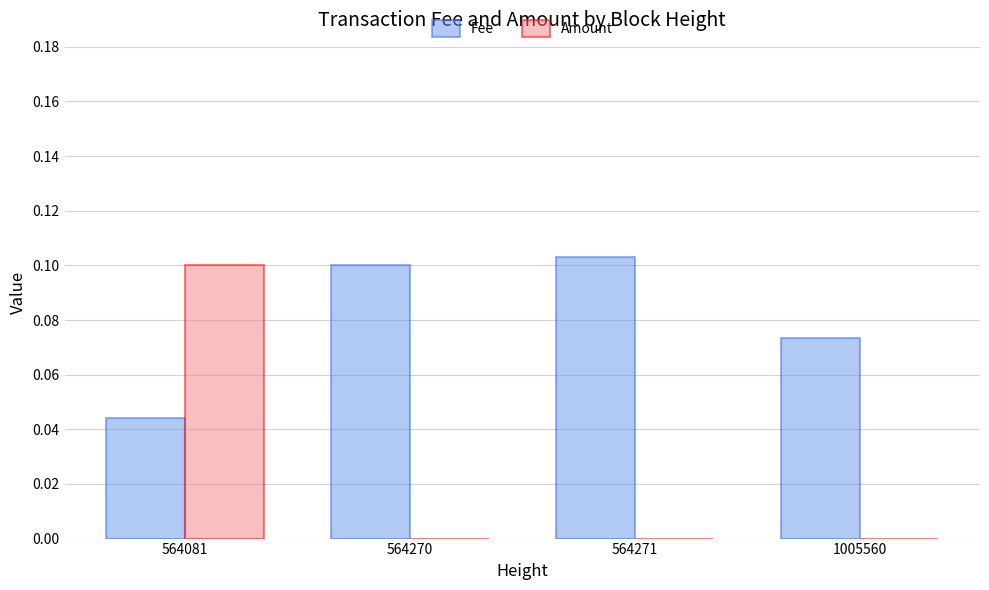

Count the number of categories in the chart.

4